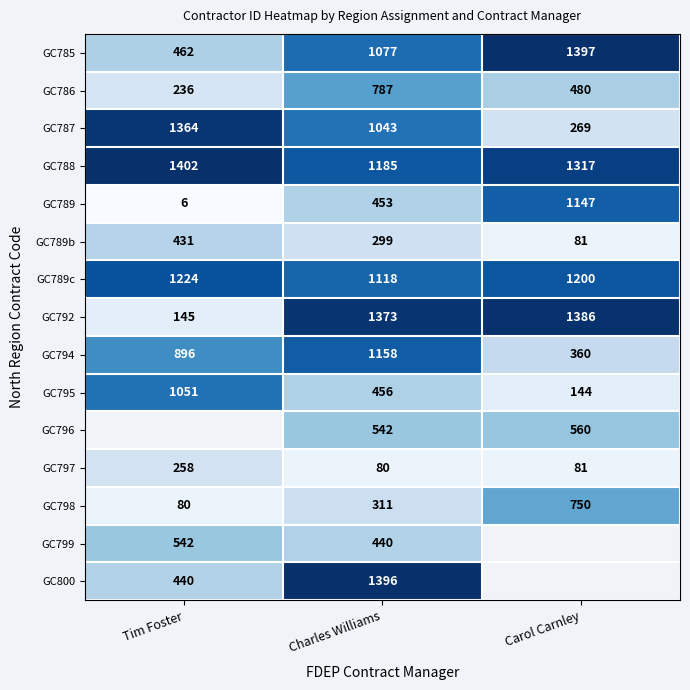

What is the spread (max minus min) of values at Charles Williams?

1316